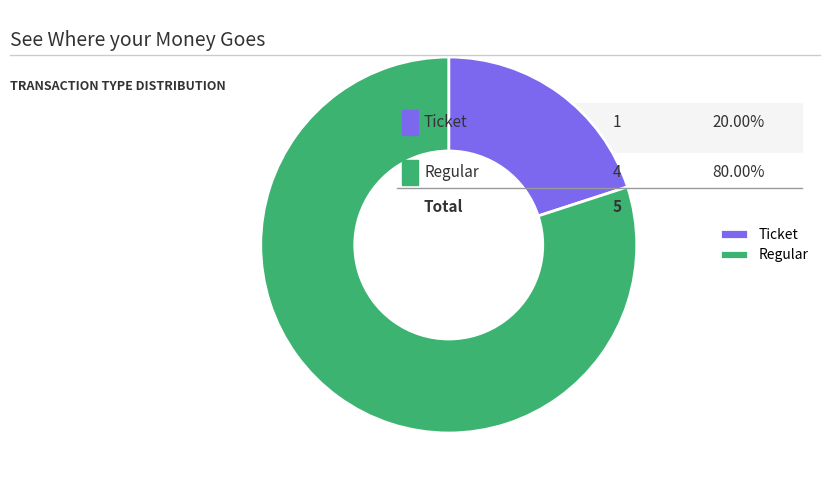

The Regular slice represents 80% of the pie. True or false?

True